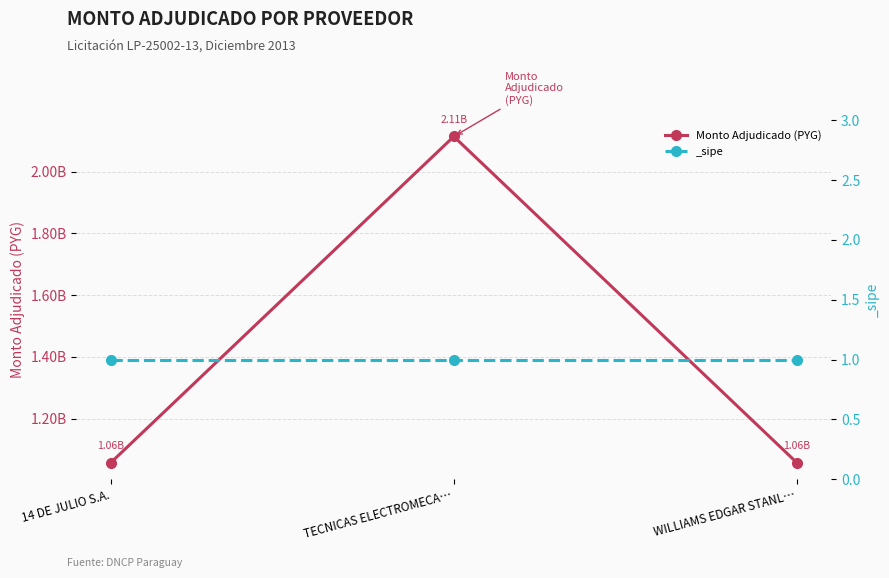

What is the sum of the values at TECNICAS ELECTROMECA… and 14 DE JULIO S.A.?

3170255230